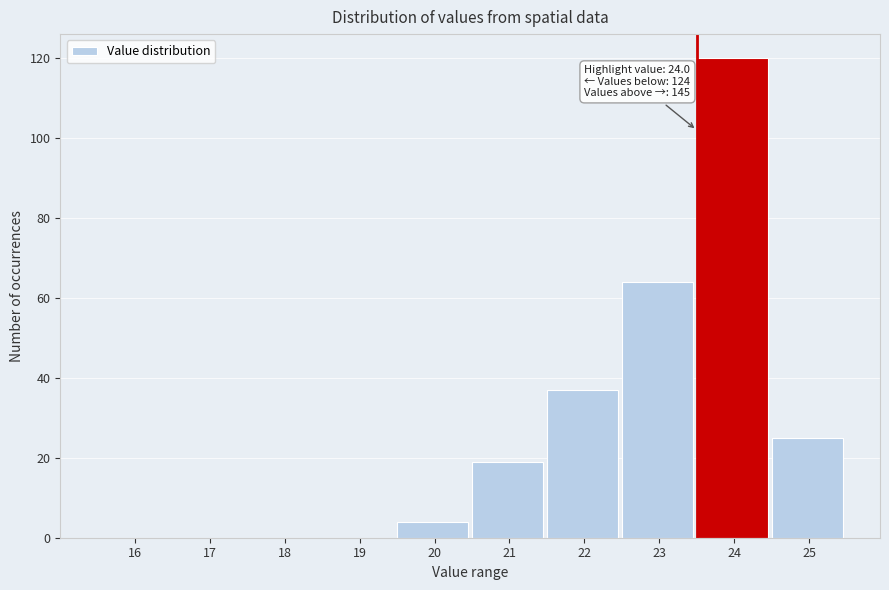

Reading left to right, list all the values displayed in this chart.

16=0	17=0	18=0	19=0	20=4	21=19	22=37	23=64	24=120	25=25